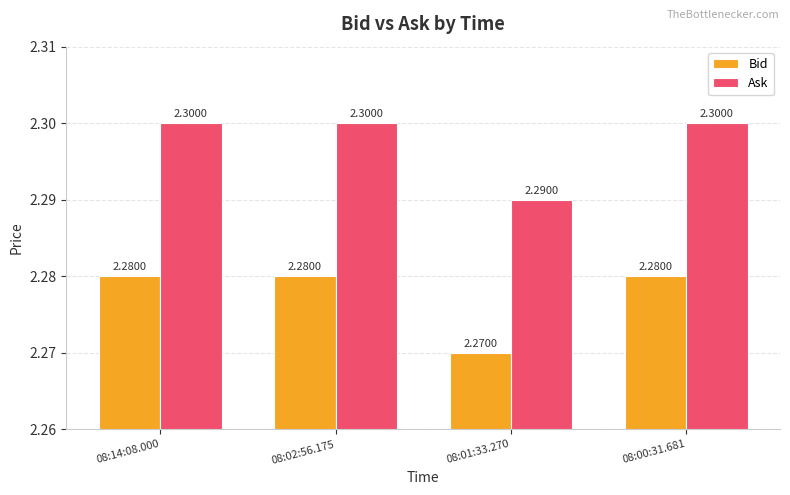

Rank the series by their average value, from lowest to highest.

Bid, Ask